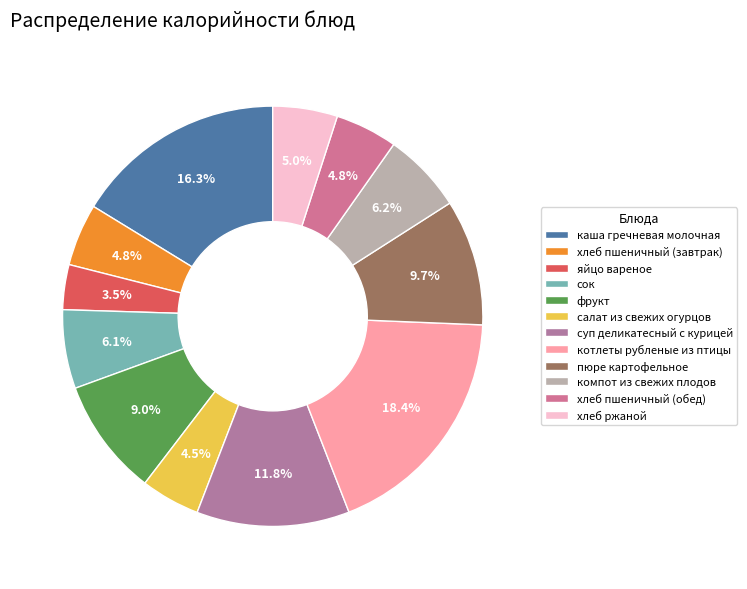

How many segments does this pie chart have?

12